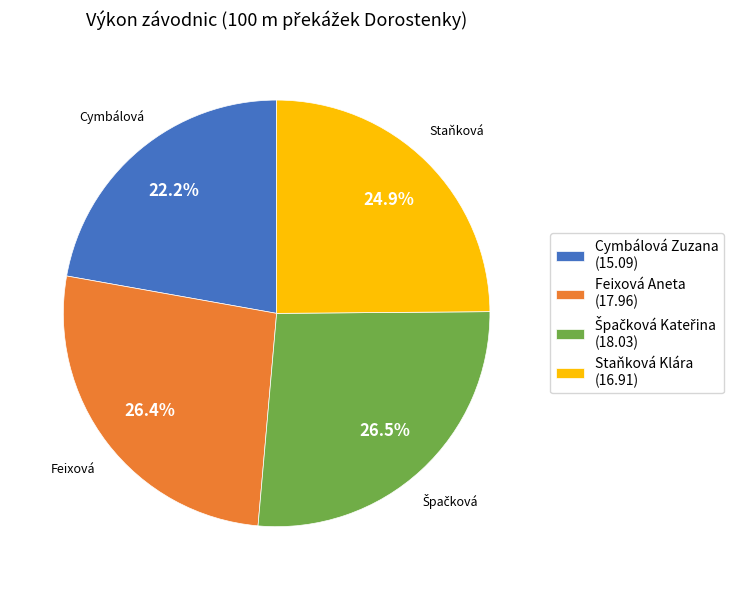

To the nearest percent, what portion does Feixová Aneta represent?

26%